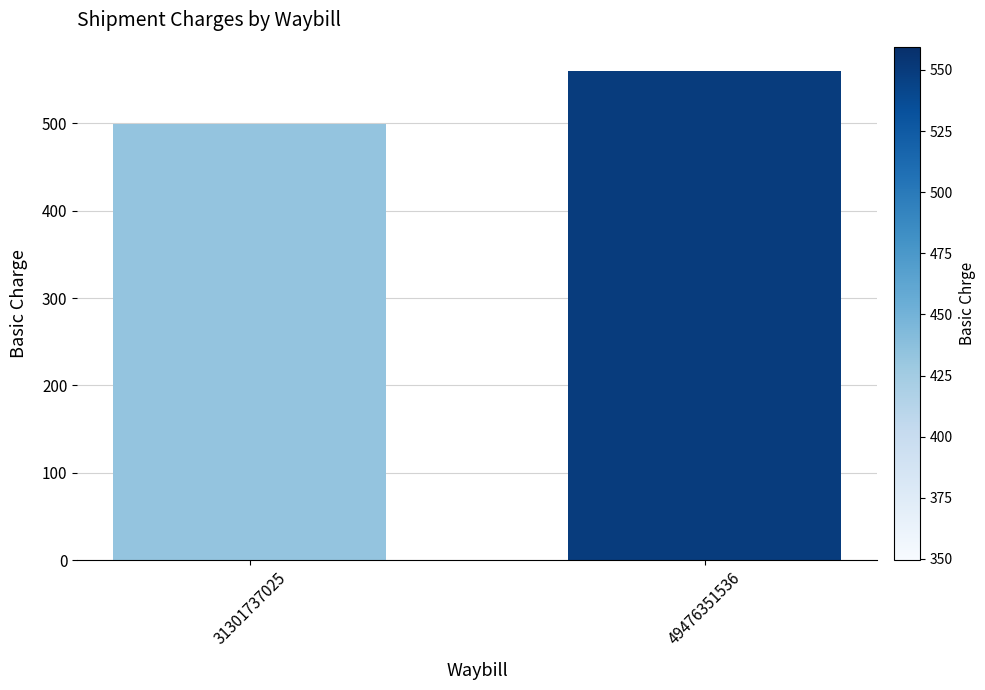

What is the value of the 2nd bar from the left?

559.5